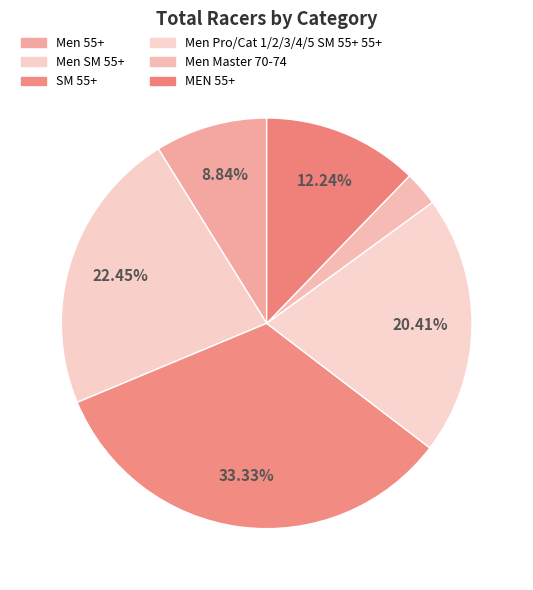

Is Men SM 55+ the majority of the pie?

No